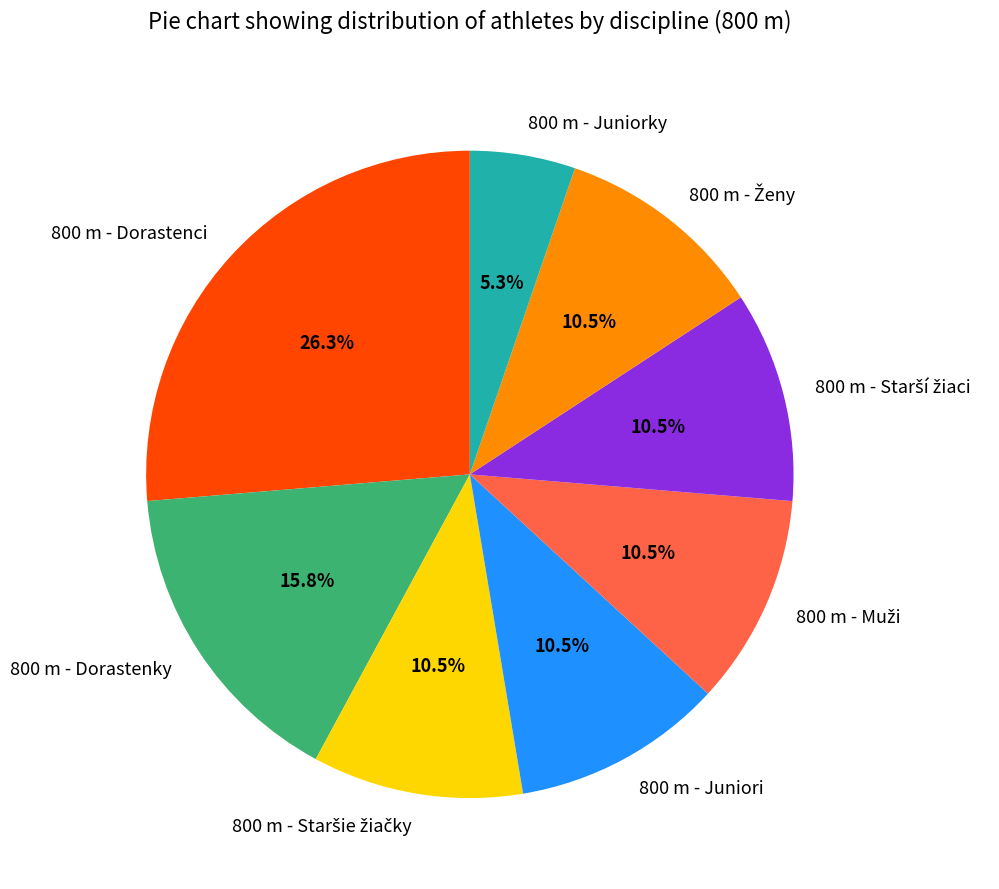

Is it true that 800 m - Dorastenci is 26% of the pie?

True